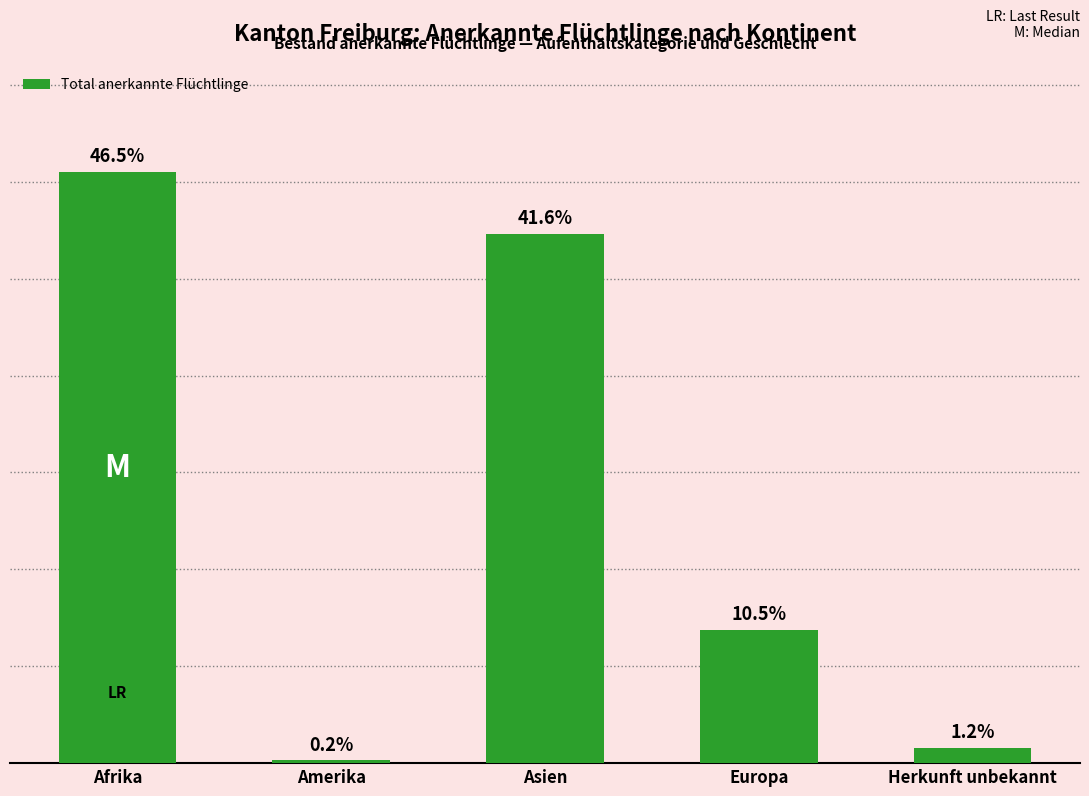

Reading left to right, transcribe all the data shown in this chart.

Afrika=1526	Amerika=8	Asien=1366	Europa=344	Herkunft unbekannt=40